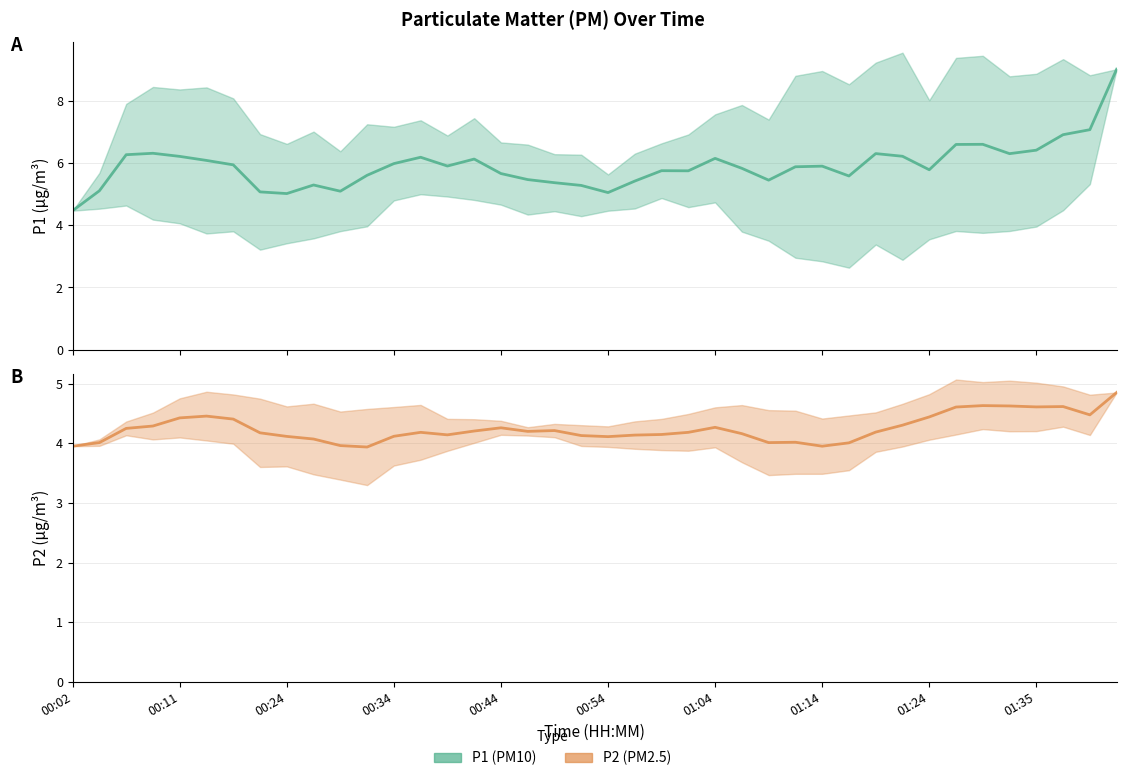

The value of P2 at 00:54 is 7.1. True or false?

False